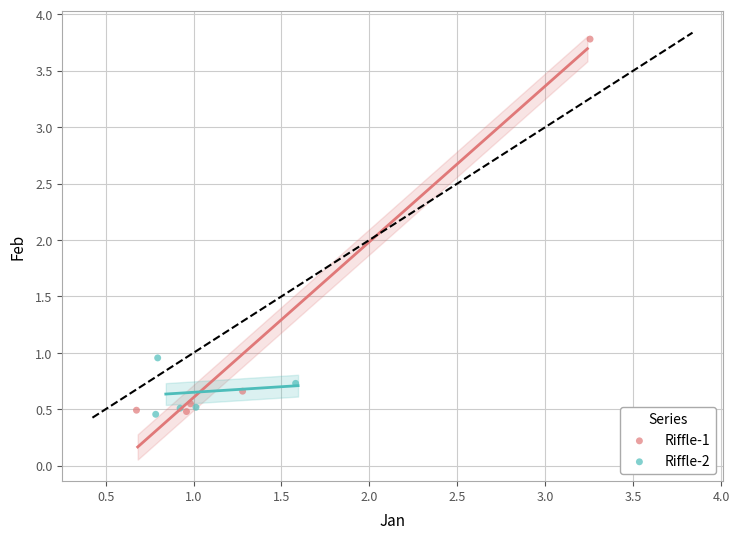

What are all the series names shown in the legend?

Riffle-1, Riffle-2